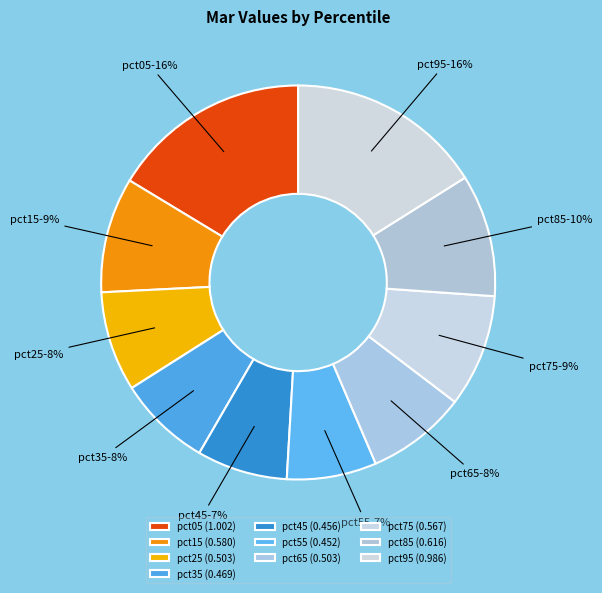

Is there any slice that represents more than half of the pie?

No